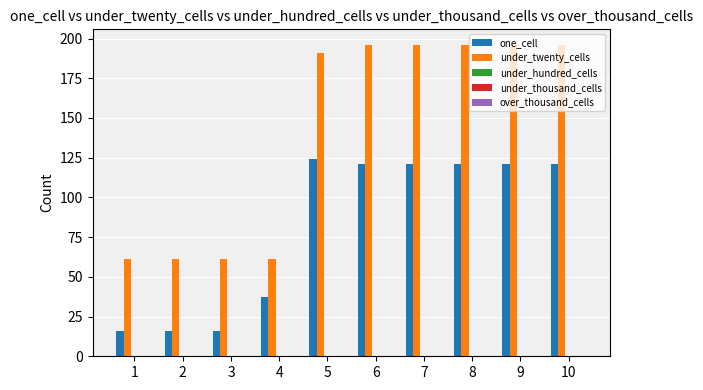

How many categories are shown in the chart?

10